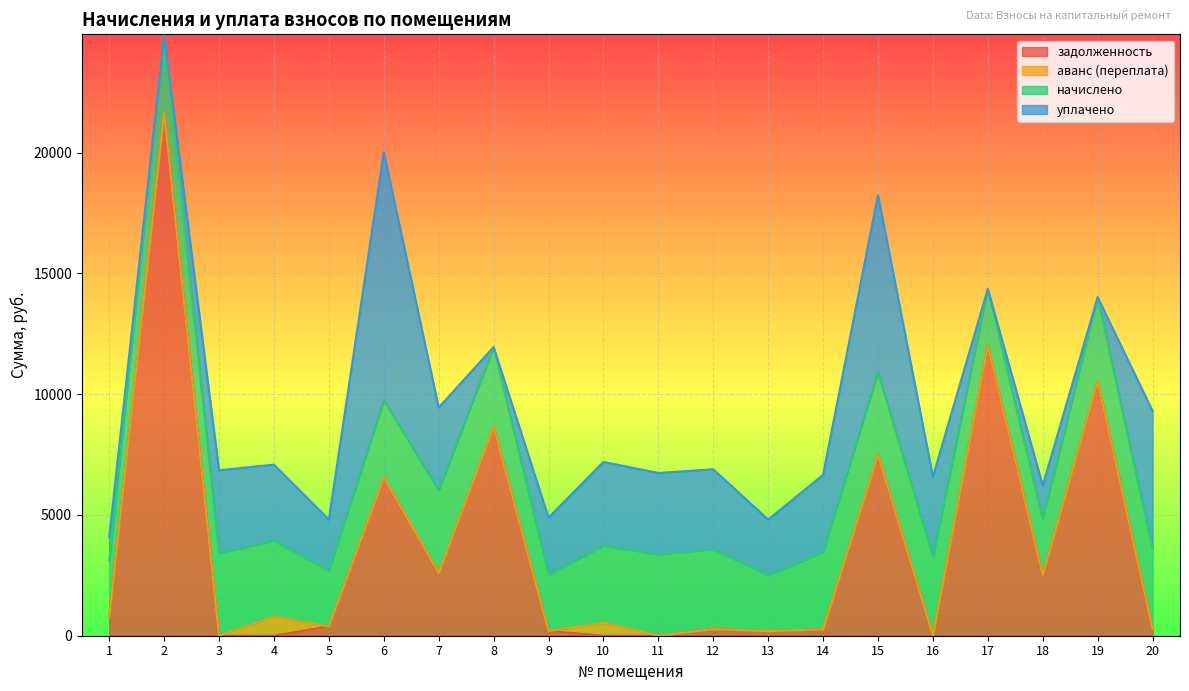

How many distinct data groups are displayed?

4